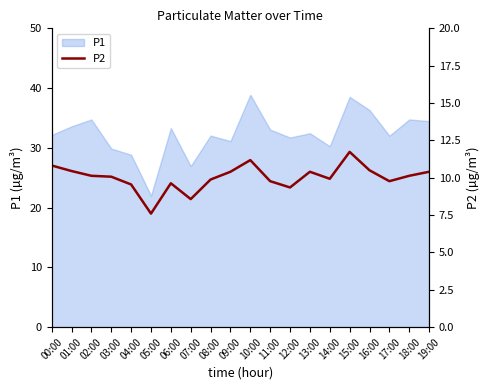

What is the label of the 5th point from the right?

15:00